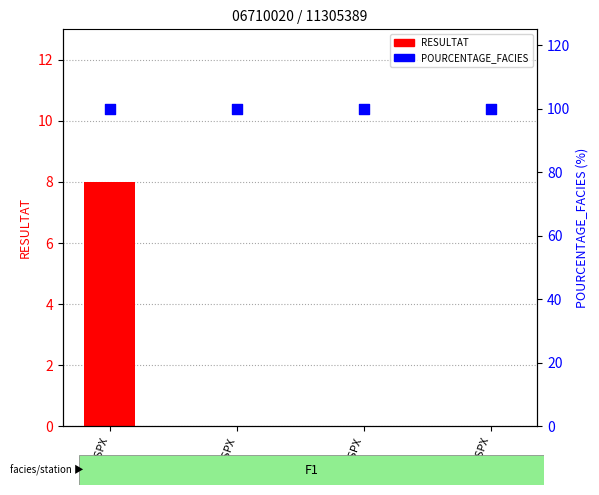

Which series contains the highest Y value?

POURCENTAGE_FACIES